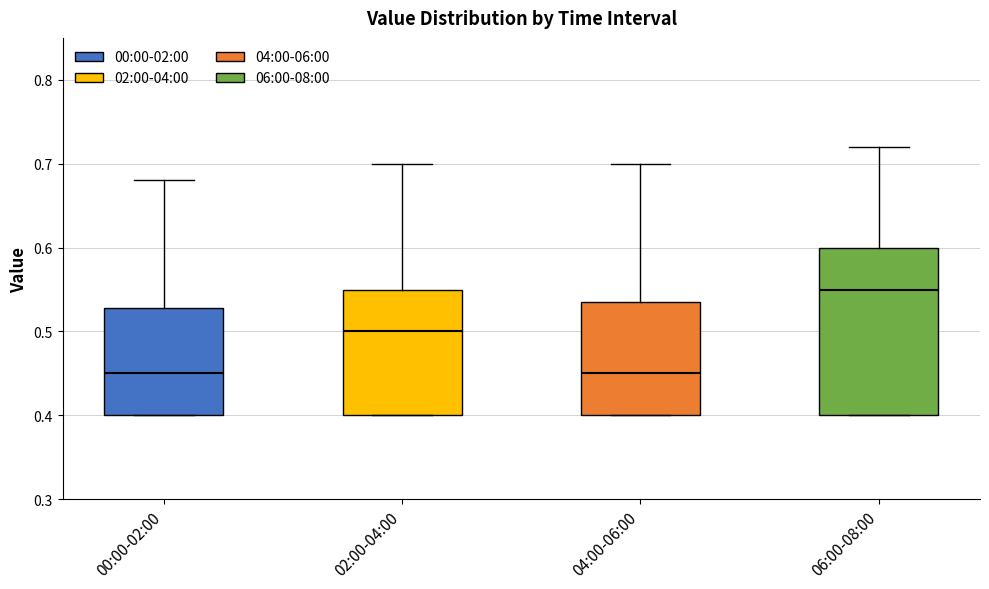

Where does the median line of the box for 04:00-06:00 sit on the y-axis? The values are not printed on the chart, so give them approximately, as read against the axis.

0.45